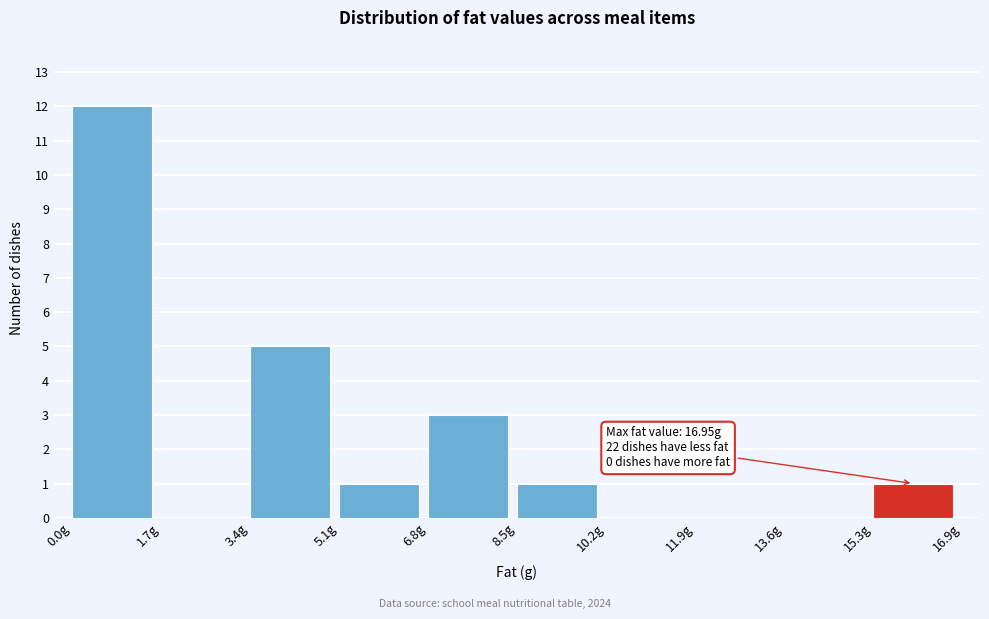

Which range on the x-axis has the tallest bar?

0.0 to 1.8